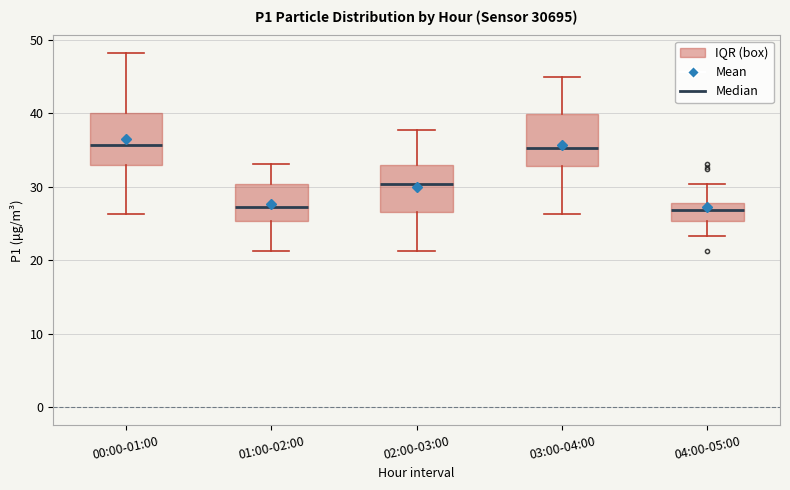

Where is the upper edge of the box for 01:00-02:00 on the y-axis? The values are not printed on the chart, so give them approximately, as read against the axis.

30